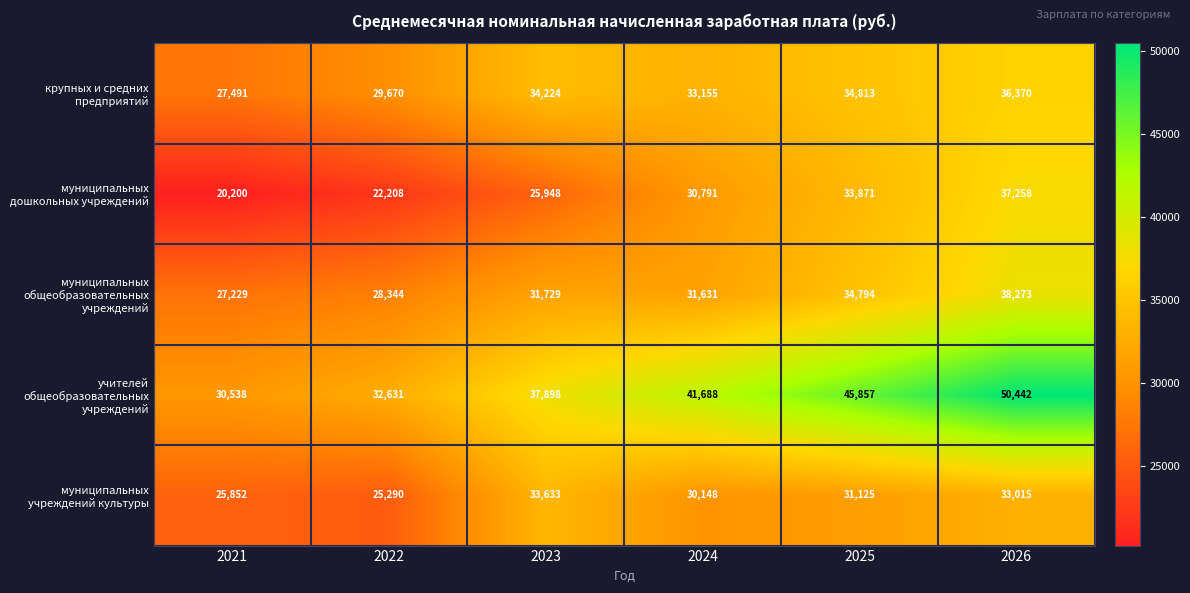

Rank the series at 2021 from lowest to highest value.

муниципальных дошкольных учреждений, муниципальных учреждений культуры, муниципальных общеобразовательных учреждений, крупных и средних предприятий, учителей общеобразовательных учреждений